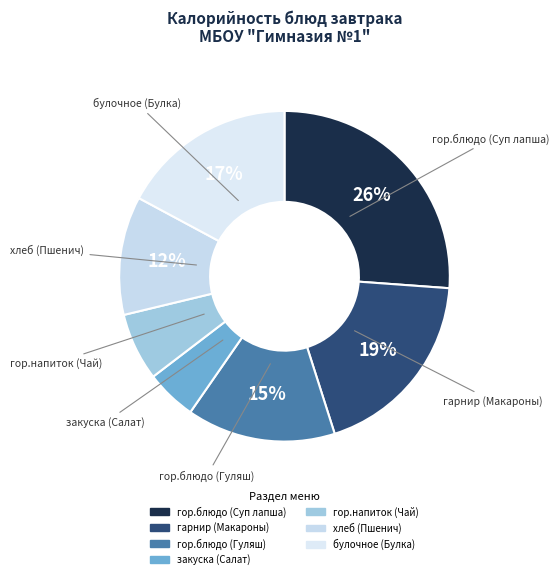

Does гор.блюдо (Гуляш) account for over 50% of the chart?

No